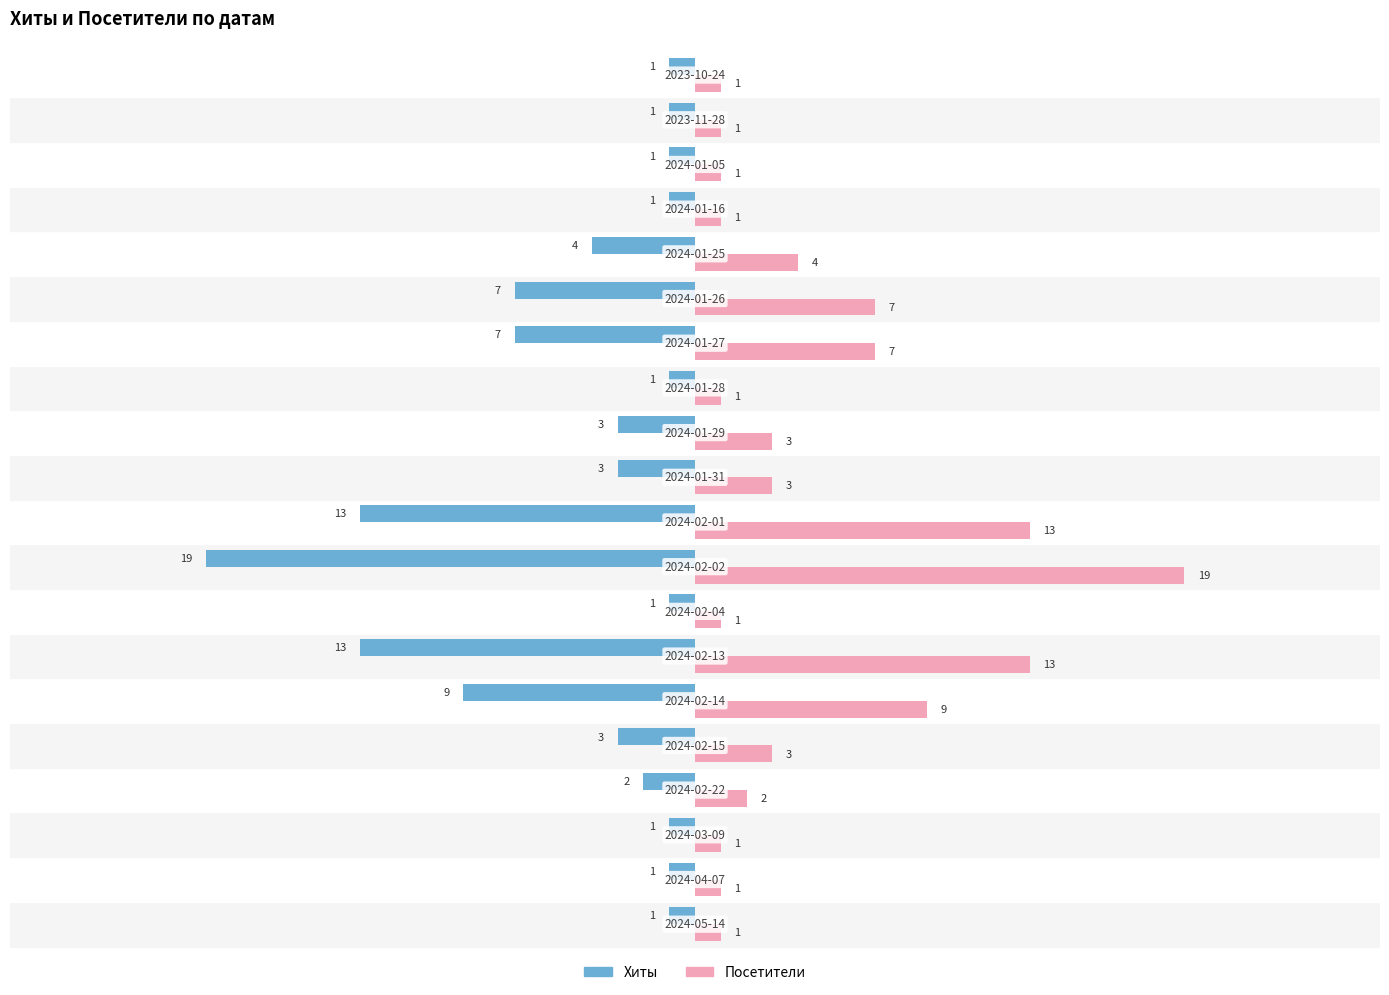

What is the greatest value displayed?

19